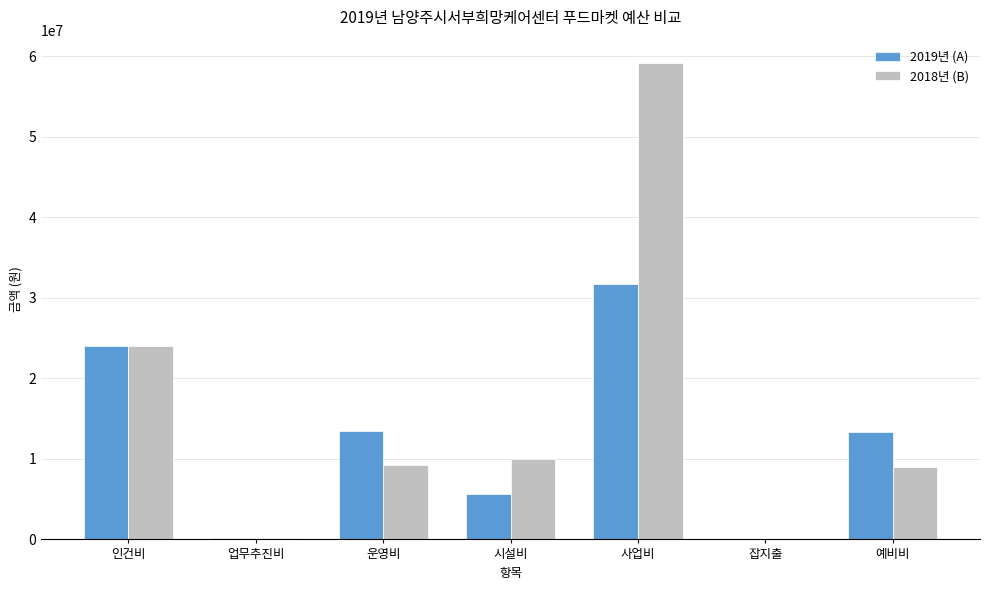

True or false: 2019년 (A) has a value of 2775437.5 at 시설비.

False